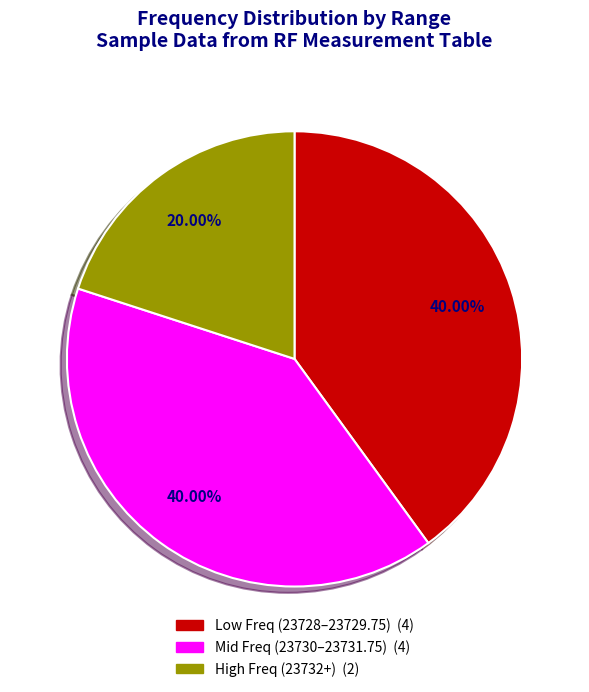

How many segments does this pie chart have?

3